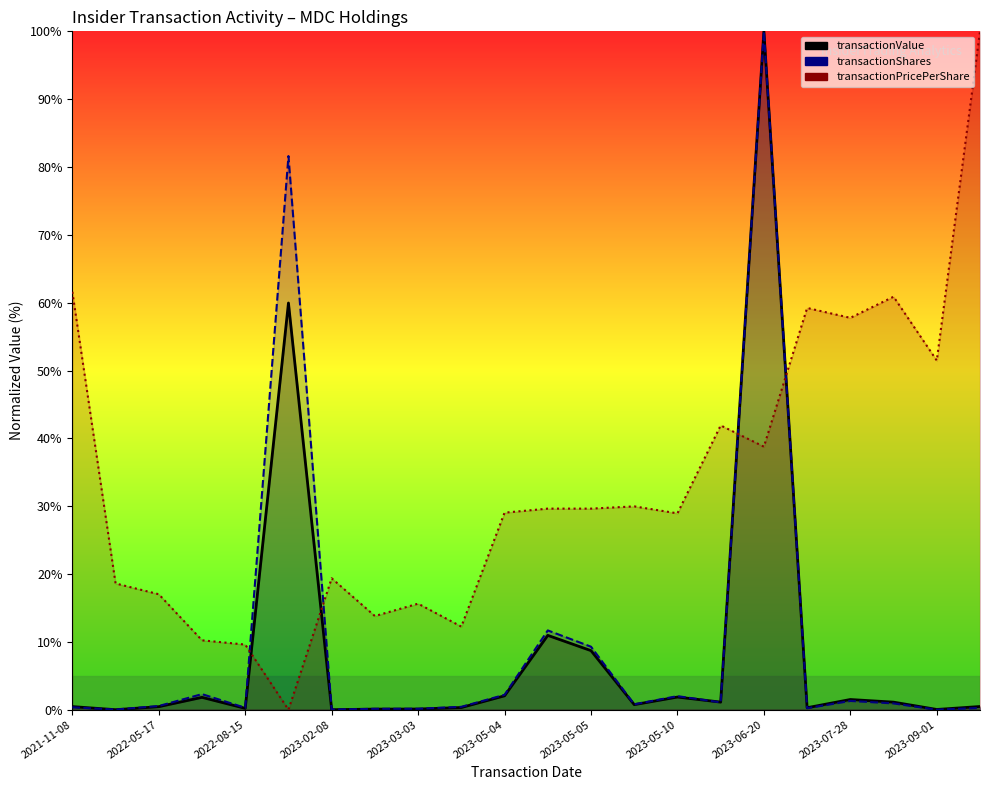

How many positive values does the transactionPricePerShare series have?

21